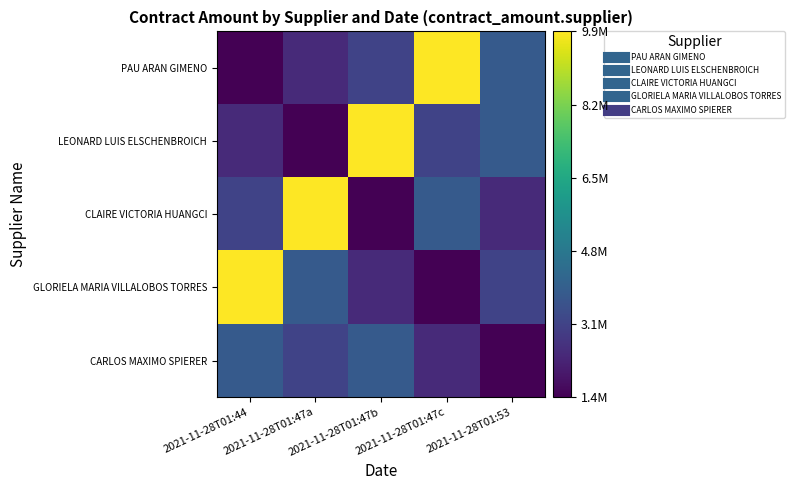

Reading left to right, transcribe all the data shown in this chart.

PAU ARAN GIMENO: 2021-11-28T01:44=1419030.2	2021-11-28T01:47a=2430311.3	2021-11-28T01:47b=3125904.6	2021-11-28T01:47c=9861718.2	2021-11-28T01:53=3817643.4
LEONARD LUIS ELSCHENBROICH: 2021-11-28T01:44=2430311.3	2021-11-28T01:47a=1419030.2	2021-11-28T01:47b=9861718.2	2021-11-28T01:47c=3125904.6	2021-11-28T01:53=3817643.4
CLAIRE VICTORIA HUANGCI: 2021-11-28T01:44=3125904.6	2021-11-28T01:47a=9861718.2	2021-11-28T01:47b=1419030.2	2021-11-28T01:47c=3817643.4	2021-11-28T01:53=2430311.3
GLORIELA MARIA VILLALOBOS TORRES: 2021-11-28T01:44=9861718.2	2021-11-28T01:47a=3817643.4	2021-11-28T01:47b=2430311.3	2021-11-28T01:47c=1419030.2	2021-11-28T01:53=3125904.6
CARLOS MAXIMO SPIERER: 2021-11-28T01:44=3817643.4	2021-11-28T01:47a=3125904.6	2021-11-28T01:47b=3817643.4	2021-11-28T01:47c=2430311.3	2021-11-28T01:53=1419030.2